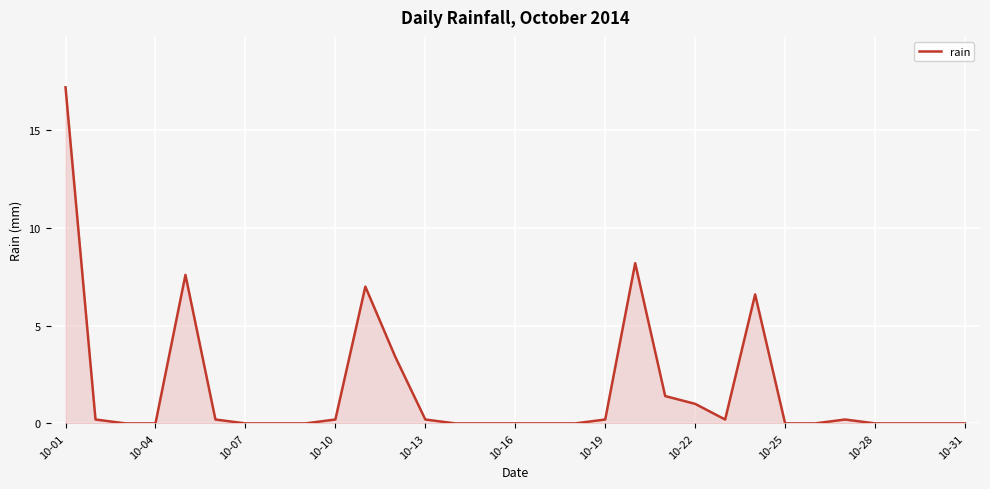

How many lines are shown in the chart?

1